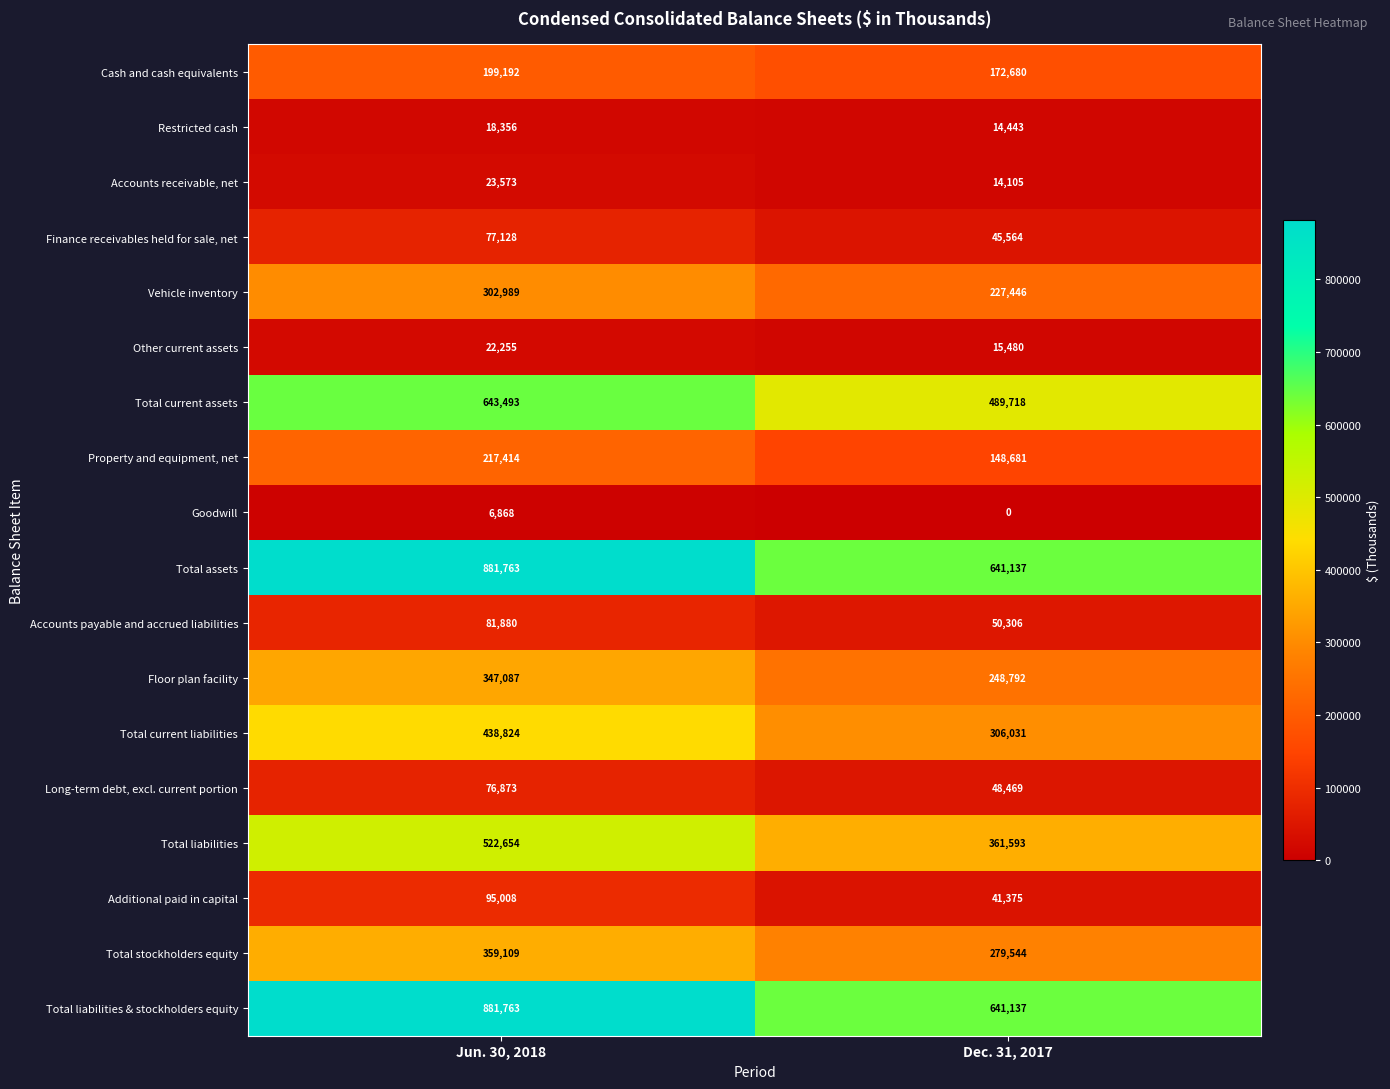

What is the approximate value of Total assets at Jun. 30, 2018, to the nearest 100?

881800